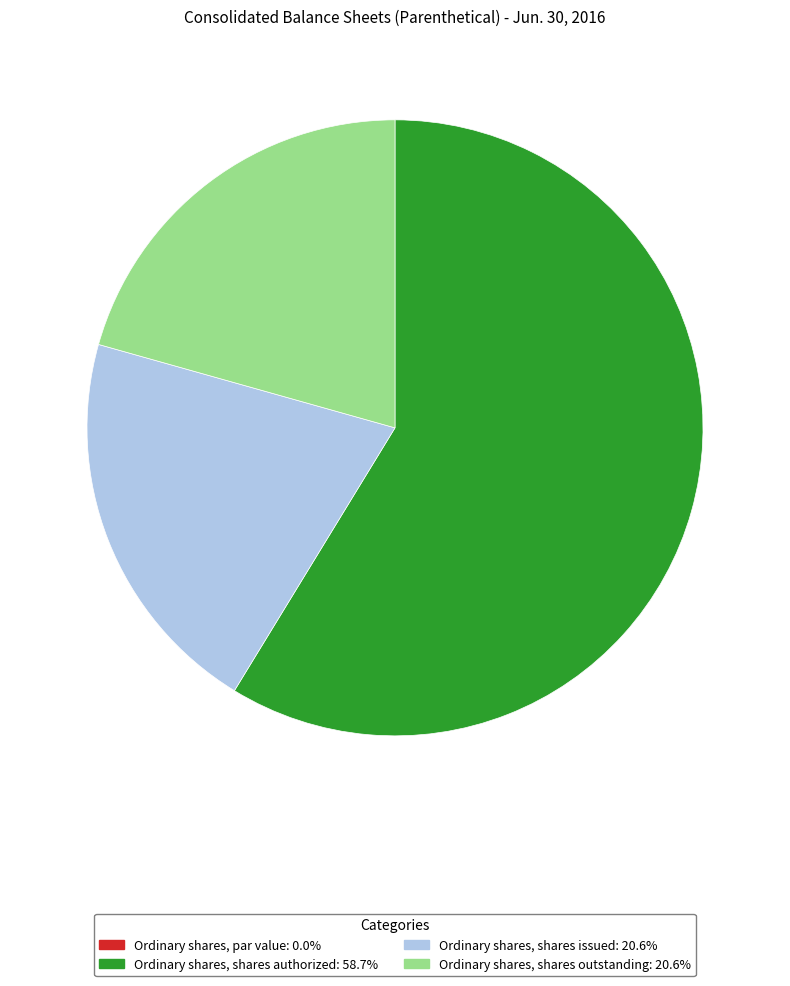

Is the sum of Ordinary shares, shares issued and Ordinary shares, shares outstanding greater than half?

No